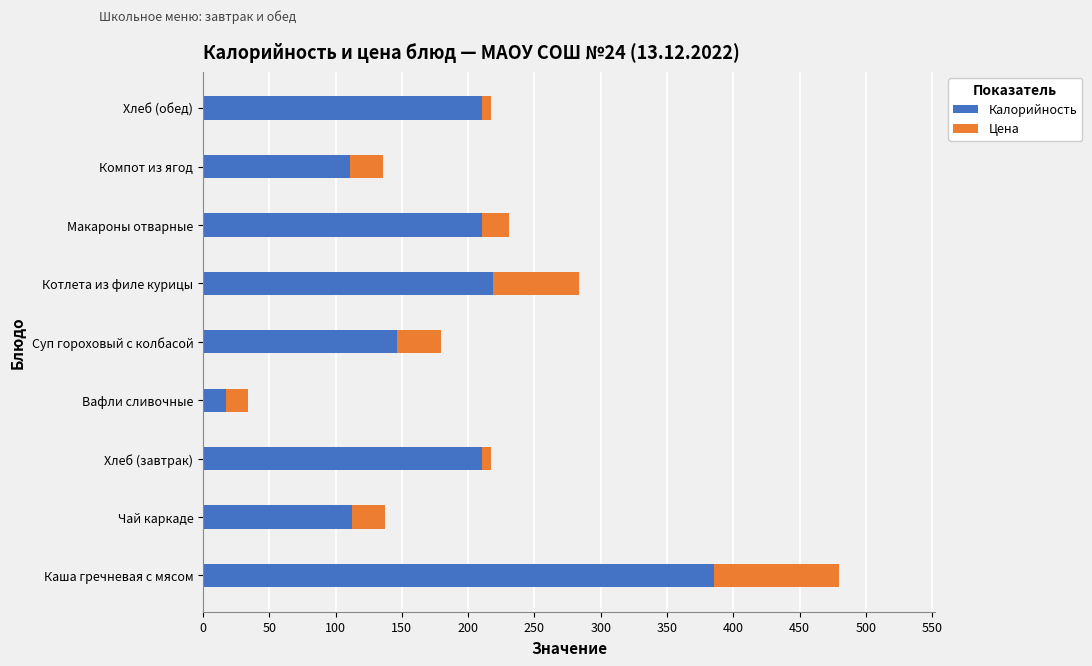

The value of Калорийность at Котлета из филе курицы is 218.5. True or false?

True